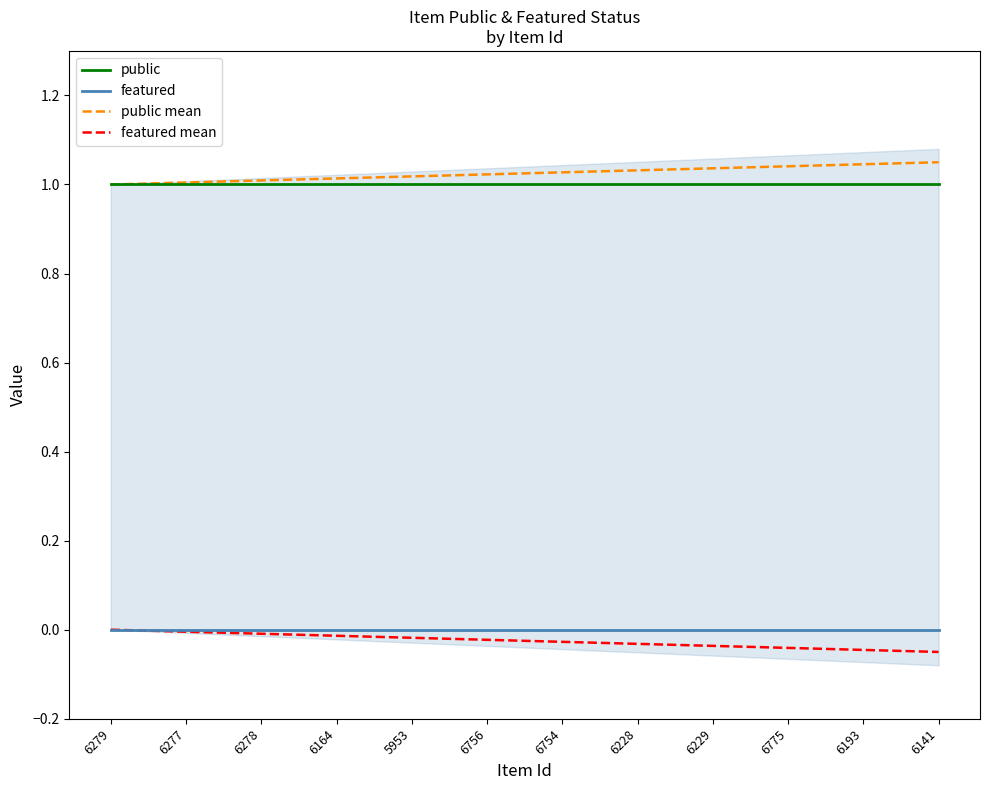

How many distinct data groups are displayed?

4